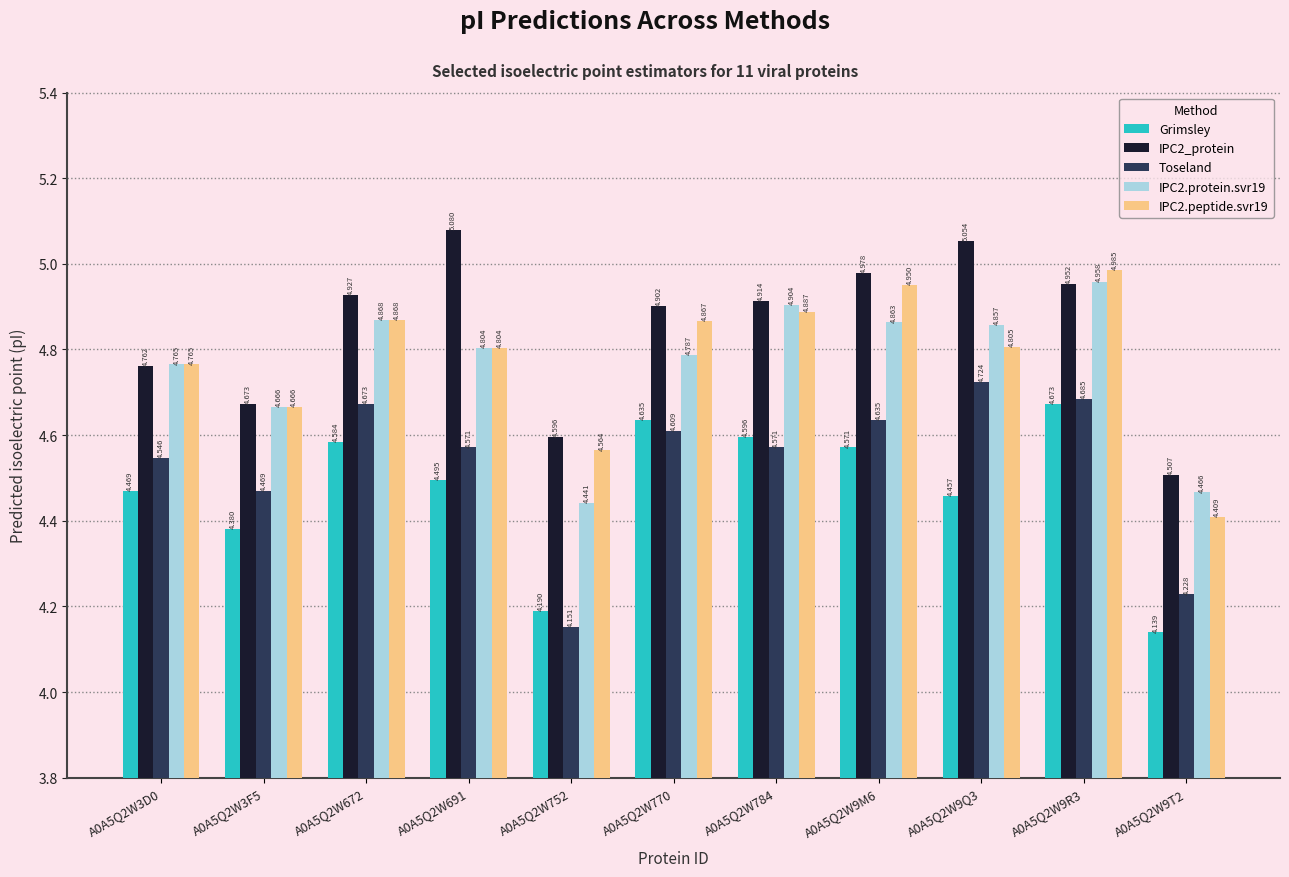

At how many categories does at least one series exceed 4?

11